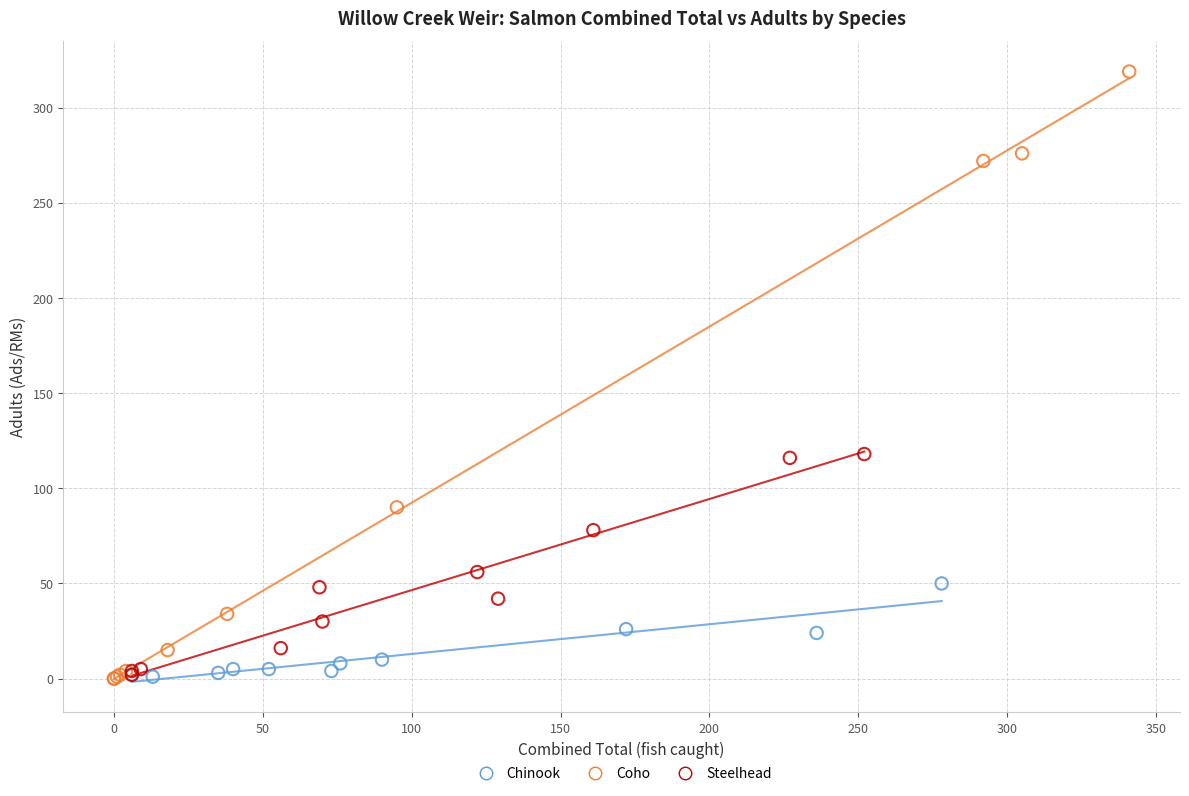

Which series has the largest Y range (max minus min)?

Coho